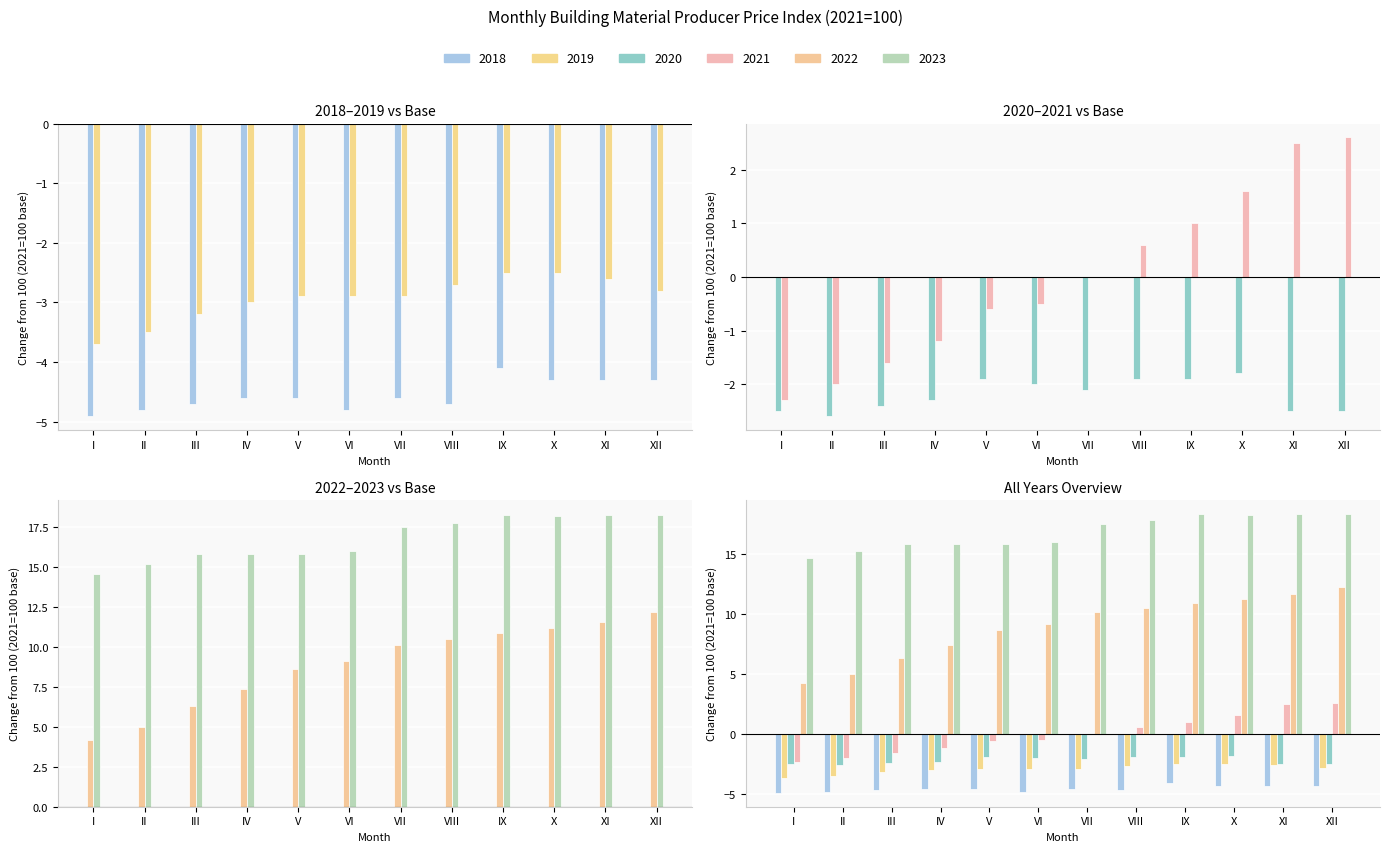

Where is 2022 nearest to the value 8?

IV